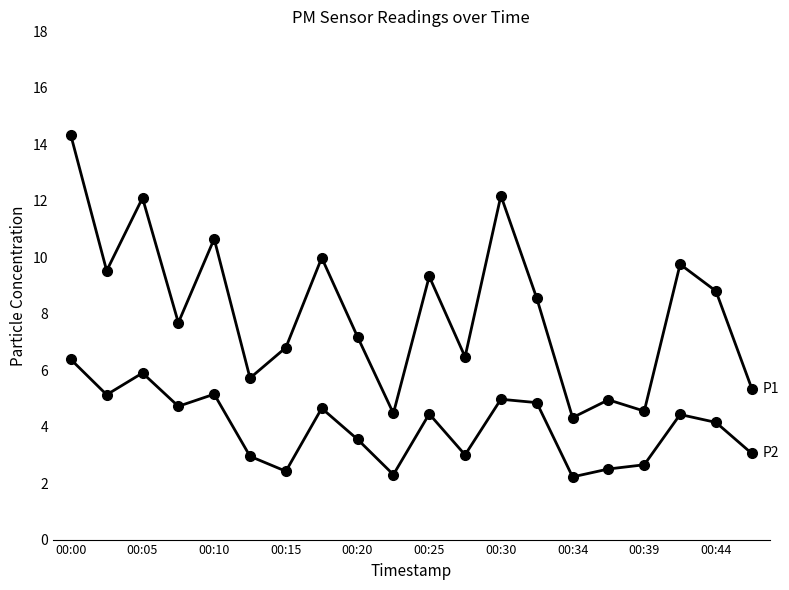

Count the number of data series in this chart.

2